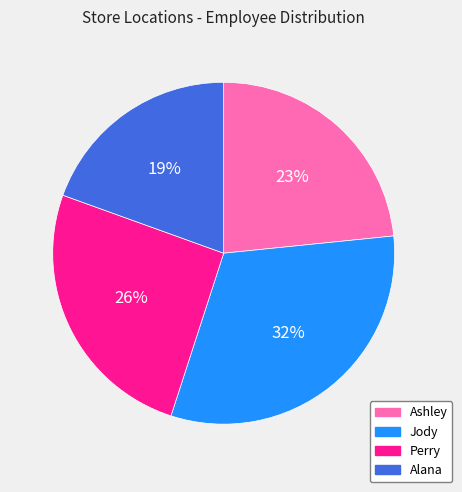

How many segments does this pie chart have?

4